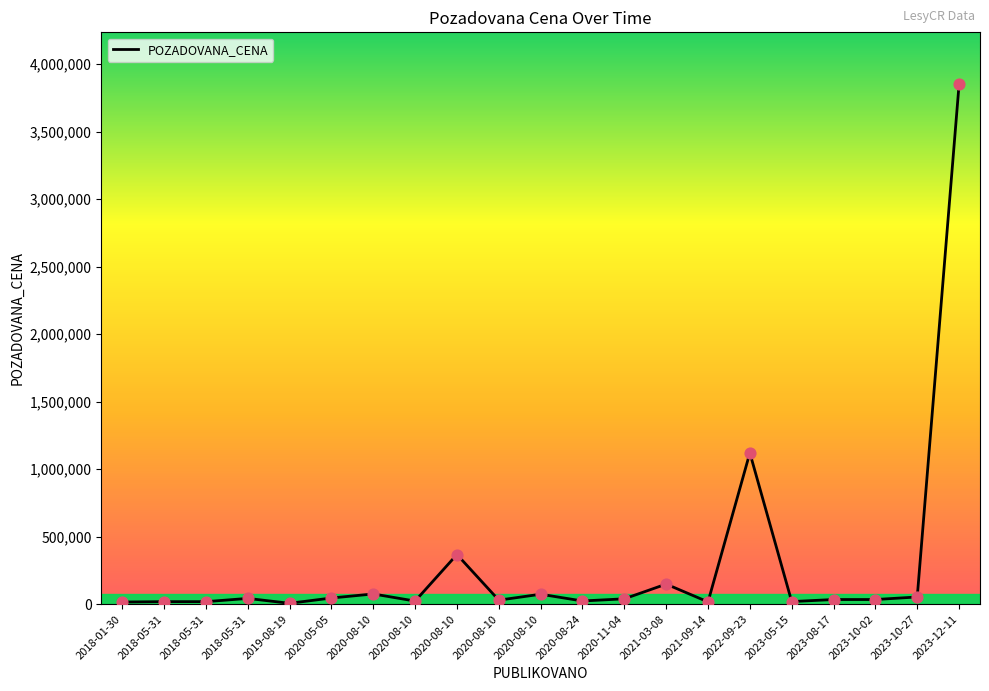

How many lines are shown in the chart?

1